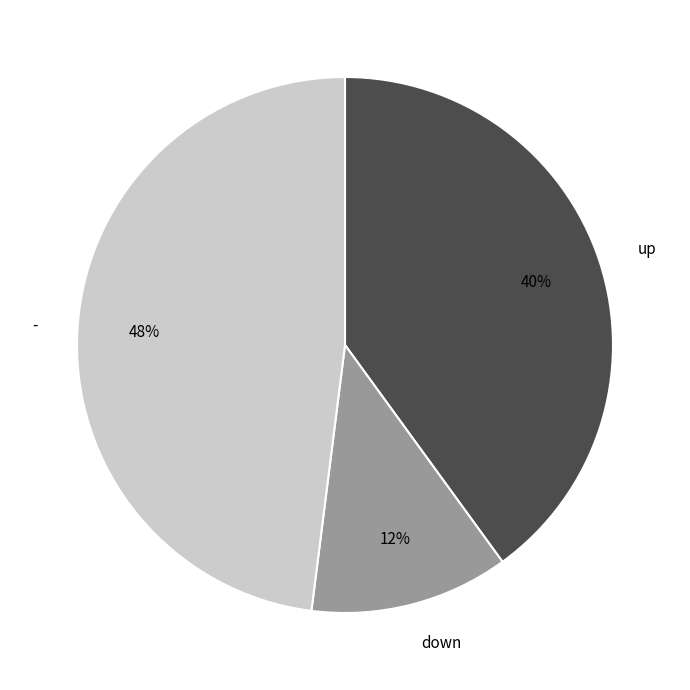

Between down and -, which is larger?

-